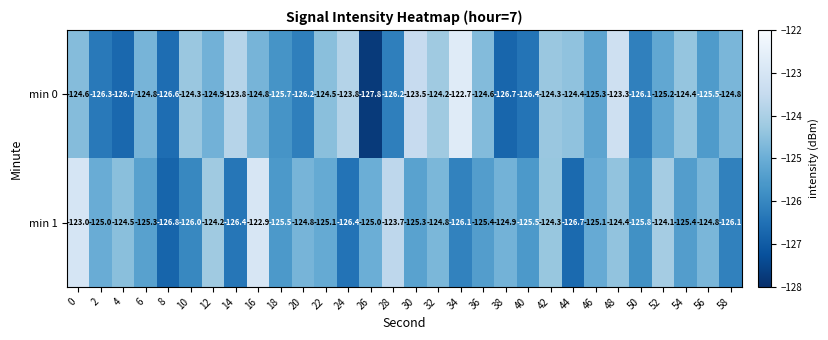

What is the sum of all min 0 values?

-3752.4